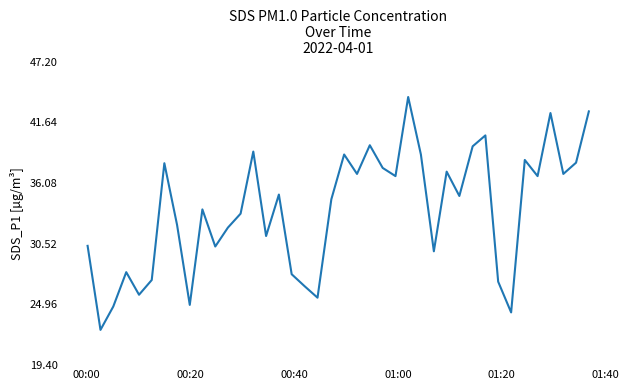

What is the difference between the maximum and minimum values?

21.3